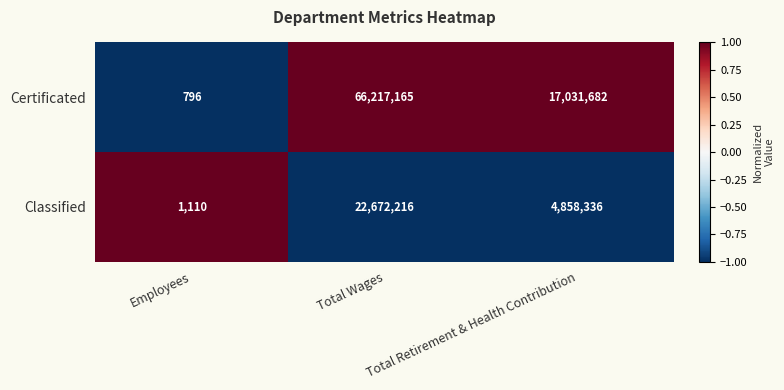

Is the value of Certificated at Total Retirement & Health Contribution greater than the value of Classified at Total Wages?

No